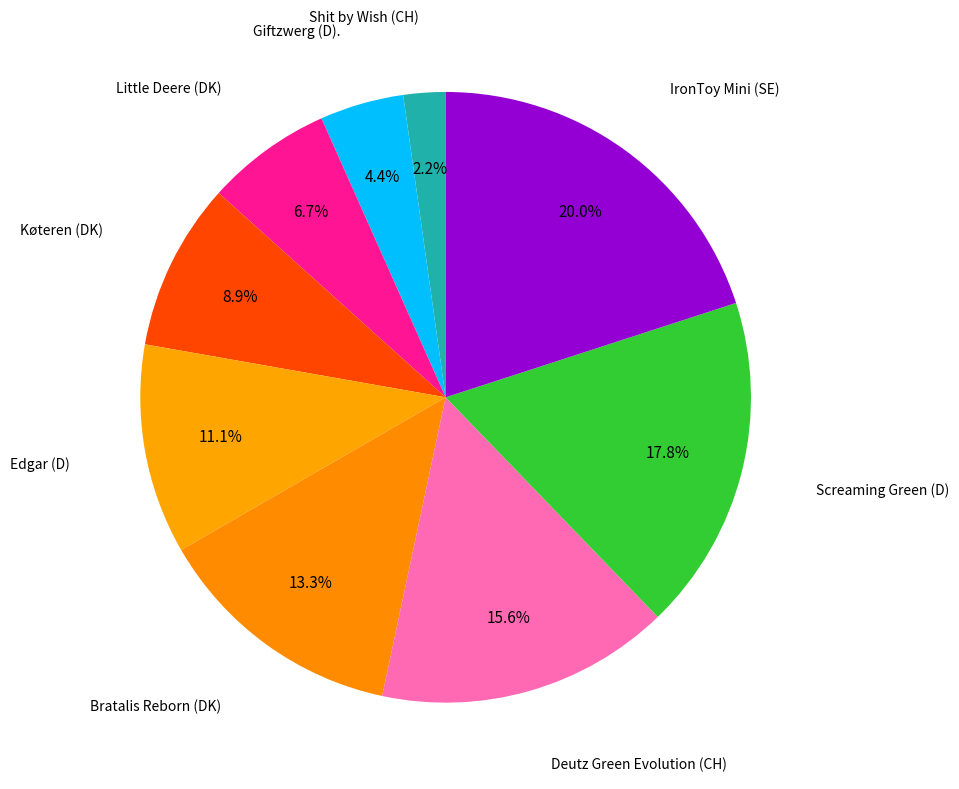

How many slices are in this pie chart?

9